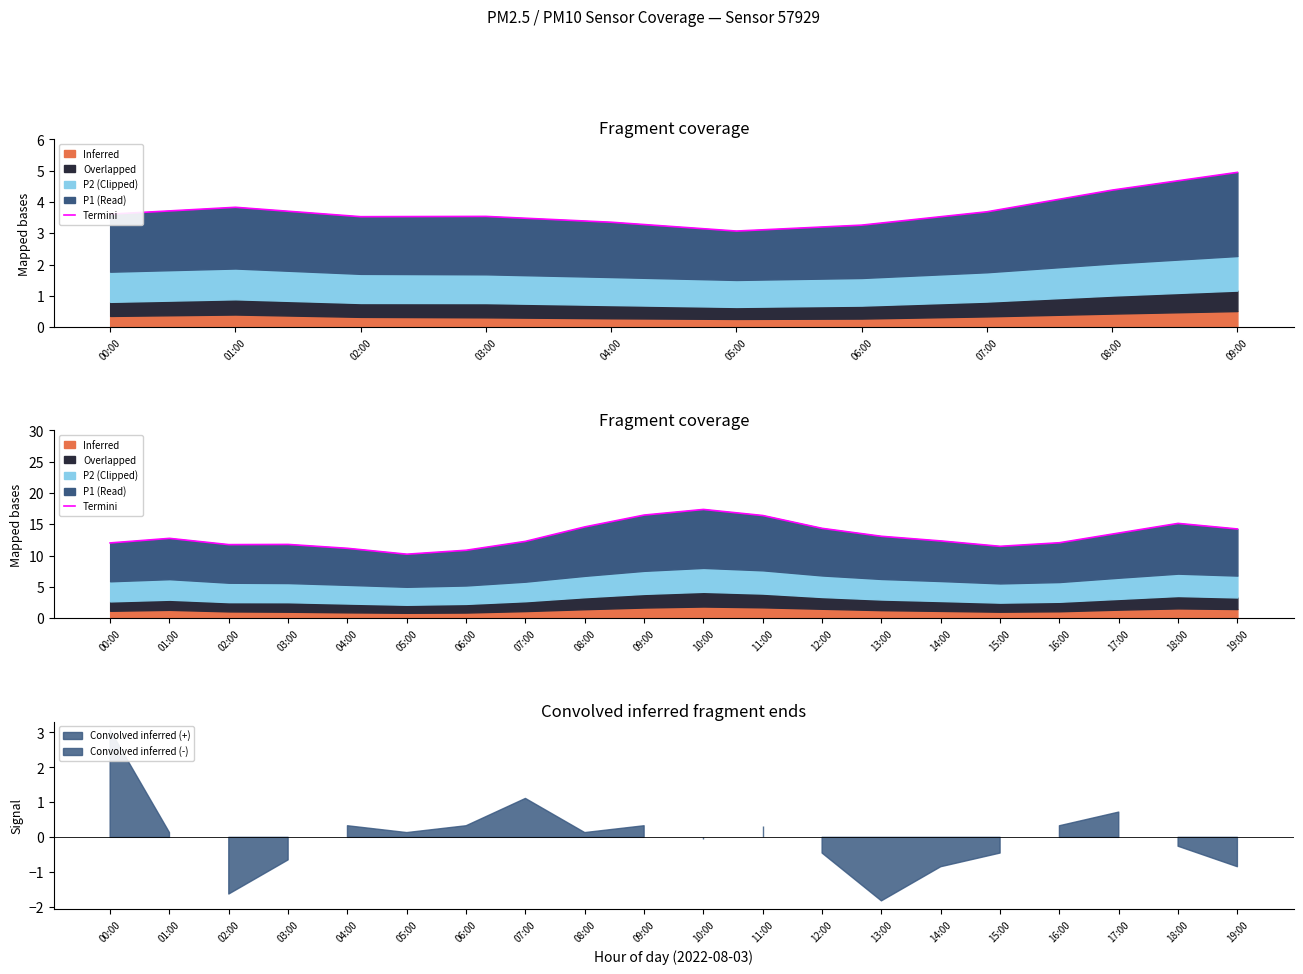

What value does the data have at 07:00?

12.3